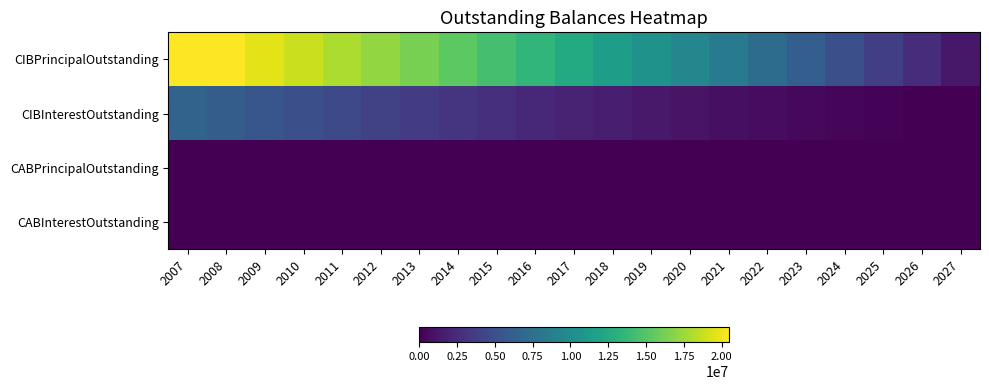

Reading left to right, list all the values displayed in this chart.

CIBPrincipalOutstanding: 2007=20490000.0	2008=20490000.0	2009=19680000.0	2010=18850000.0	2011=18005000.0	2012=17140000.0	2013=16255000.0	2014=15350000.0	2015=14425000.0	2016=13480000.0	2017=12510000.0	2018=11515000.0	2019=10495000.0	2020=9450000.0	2021=8380000.0	2022=7280000.0	2023=6150000.0	2024=4990000.0	2025=3795000.0	2026=2565000.0	2027=1300000.0
CIBInterestOutstanding: 2007=6534640.0	2008=6007265.0	2009=5488597.5	2010=4987560.0	2011=4504740.0	2012=4040730.0	2013=3596191.2	2014=3172242.5	2015=2770027.5	2016=2390488.8	2017=2034651.2	2018=1703625.0	2019=1398290.0	2020=1119545.0	2021=868562.5	2022=646607.5	2023=455040.0	2024=295250.0	2025=168430.0	2026=75867.5	2027=19175.0
CABPrincipalOutstanding: 2007=0.0	2008=0.0	2009=0.0	2010=0.0	2011=0.0	2012=0.0	2013=0.0	2014=0.0	2015=0.0	2016=0.0	2017=0.0	2018=0.0	2019=0.0	2020=0.0	2021=0.0	2022=0.0	2023=0.0	2024=0.0	2025=0.0	2026=0.0	2027=0.0
CABInterestOutstanding: 2007=0.0	2008=0.0	2009=0.0	2010=0.0	2011=0.0	2012=0.0	2013=0.0	2014=0.0	2015=0.0	2016=0.0	2017=0.0	2018=0.0	2019=0.0	2020=0.0	2021=0.0	2022=0.0	2023=0.0	2024=0.0	2025=0.0	2026=0.0	2027=0.0